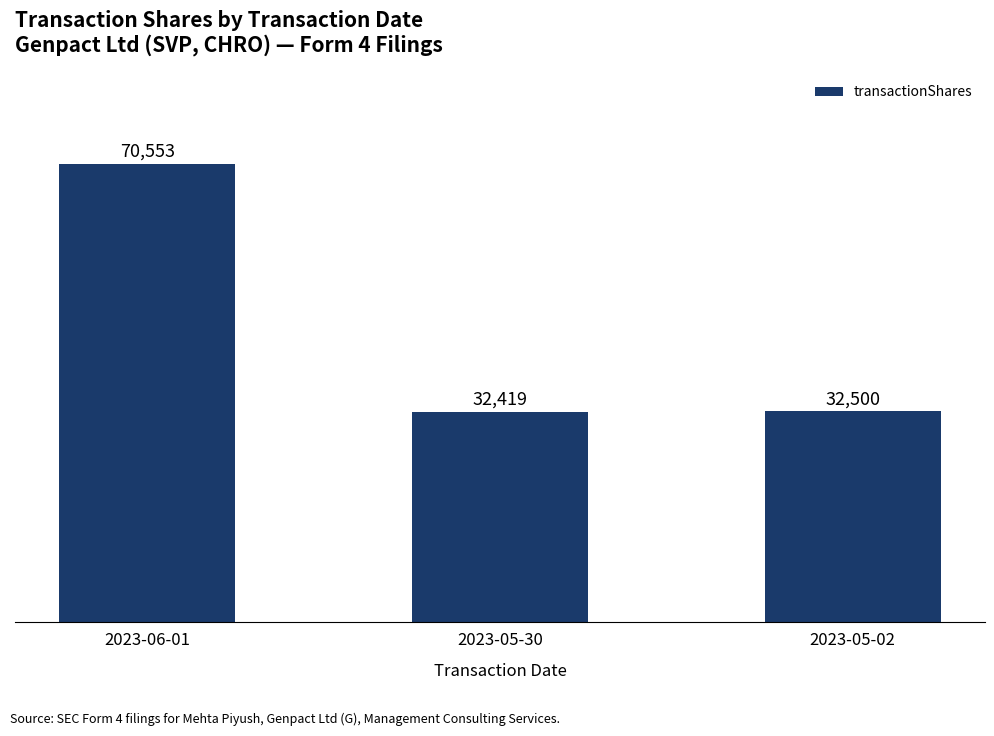

What is the label of the 1st bar from the right?

2023-05-02